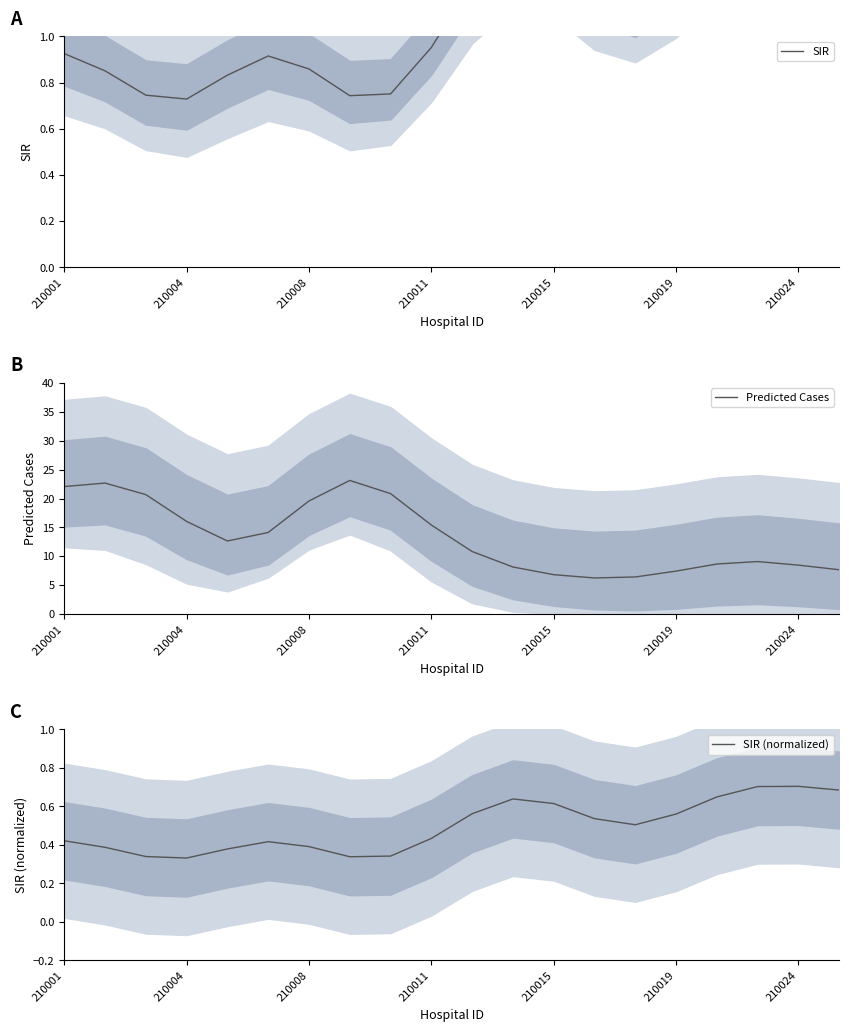

Count the number of categories in the chart.

20